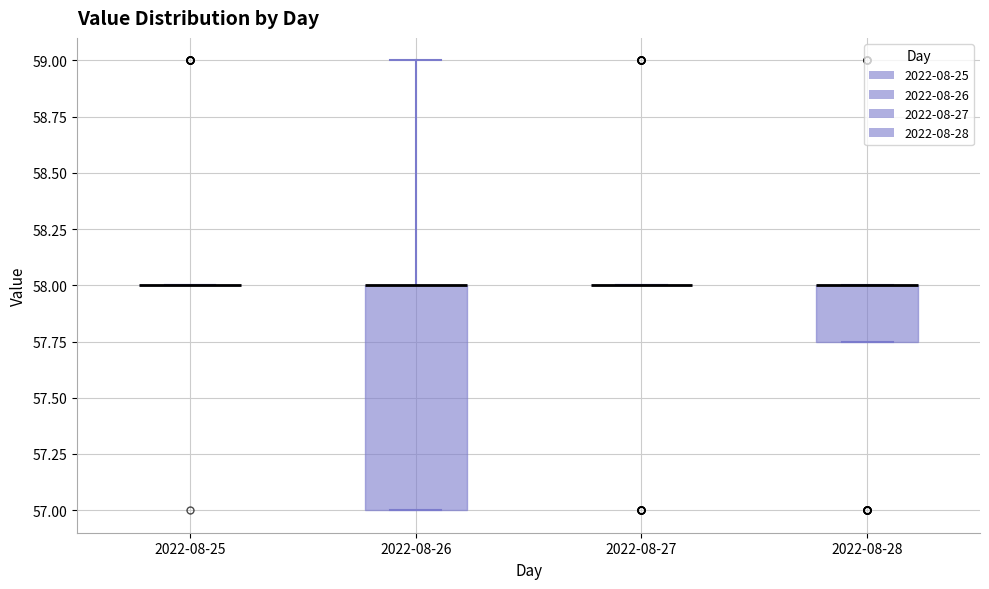

Reading left to right, read every box against the y-axis: the position of its median line, the range the box covers, and the ends of its whiskers. The values are not printed on the chart, so give them approximately, as read against the axis.

2022-08-25: box collapsed to a line at 58.00, whiskers 58.00 to 58.00
2022-08-26: median 58.00 (drawn on the box's upper edge), box 57.00 to 58.00, whiskers 57.00 to 59.00
2022-08-27: box collapsed to a line at 58.00, whiskers 58.00 to 58.00
2022-08-28: median 58.00 (drawn on the box's upper edge), box 57.75 to 58.00, whiskers 57.75 to 58.00